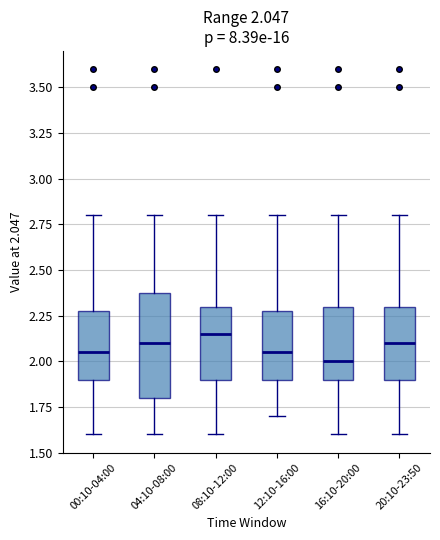

Comparing the boxes themselves (not the whiskers), which one is the tallest?

04:10-08:00